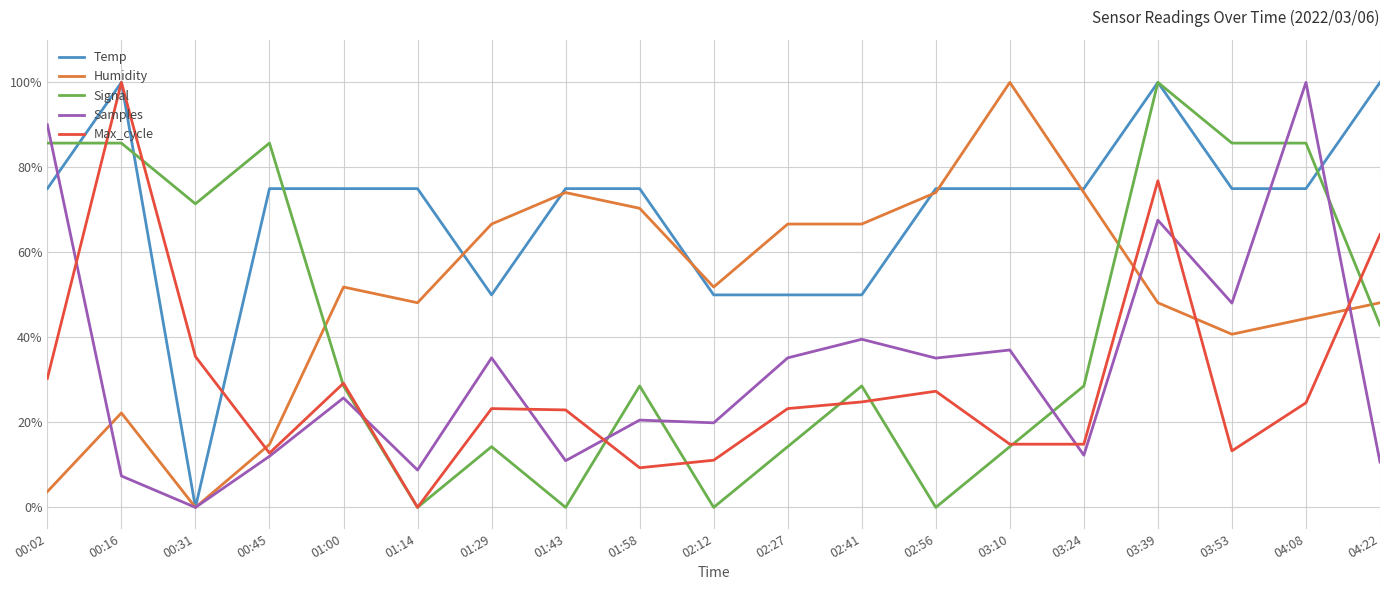

What is the sum of the Temp values at 03:39 and 00:02?

175.0